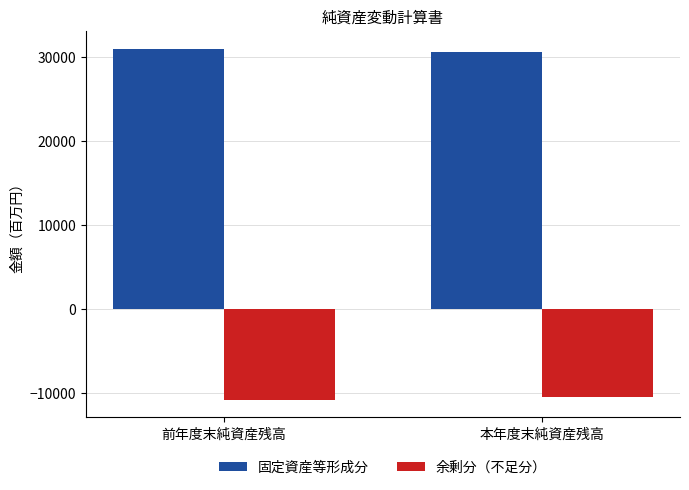

What is the difference between the 余剰分（不足分） values at 本年度末純資産残高 and 前年度末純資産残高?

288